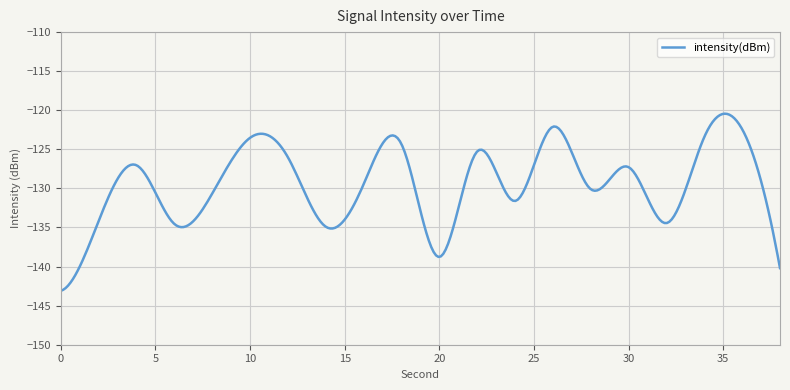

What is the smallest value displayed?

-143.1